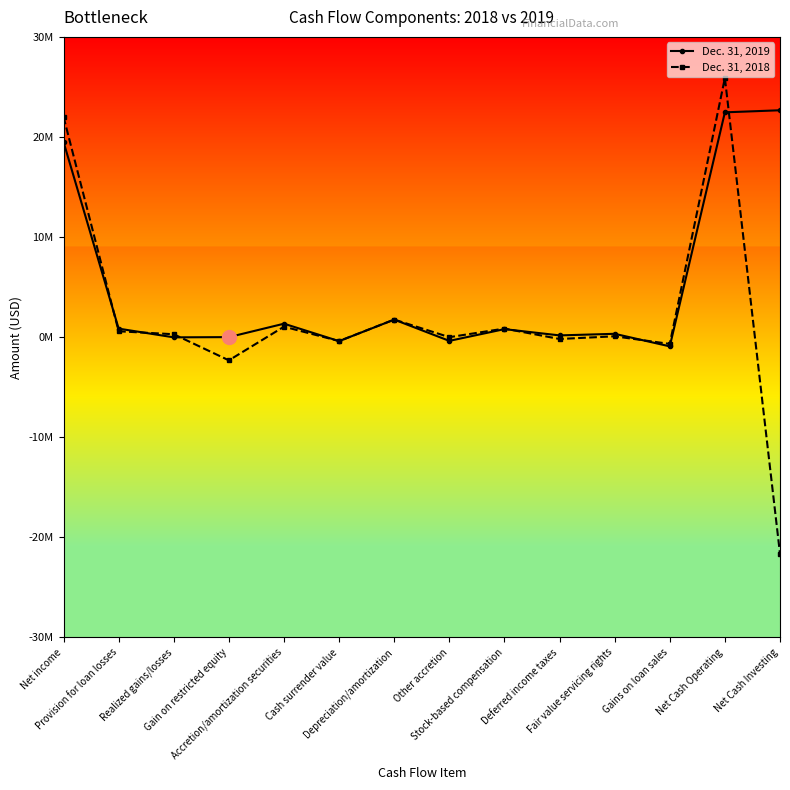

Reading left to right, list all the values displayed in this chart.

Dec. 31, 2019: 19504000	849000	-23000	0	1341000	-402000	1749000	-375000	798000	172000	331000	-924000	22461000	22668000
Dec. 31, 2018: 22013000	584000	288000	-2321000	1044000	-394000	1754000	-6000	855000	-187000	83000	-682000	25892000	-21648000